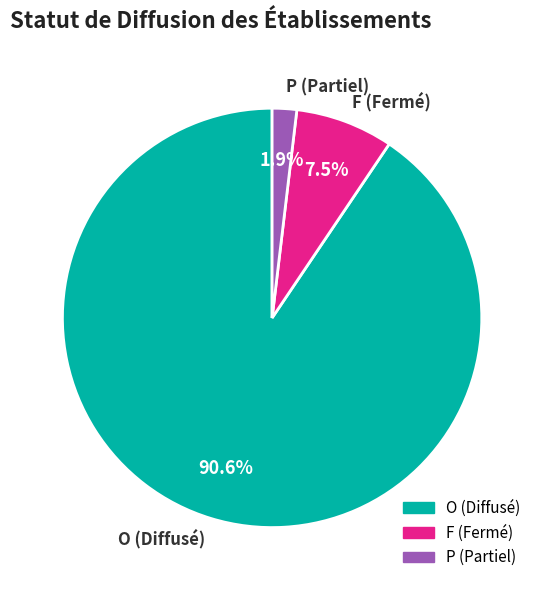

To the nearest percent, what is the difference between the largest and smallest slice percentages?

89%